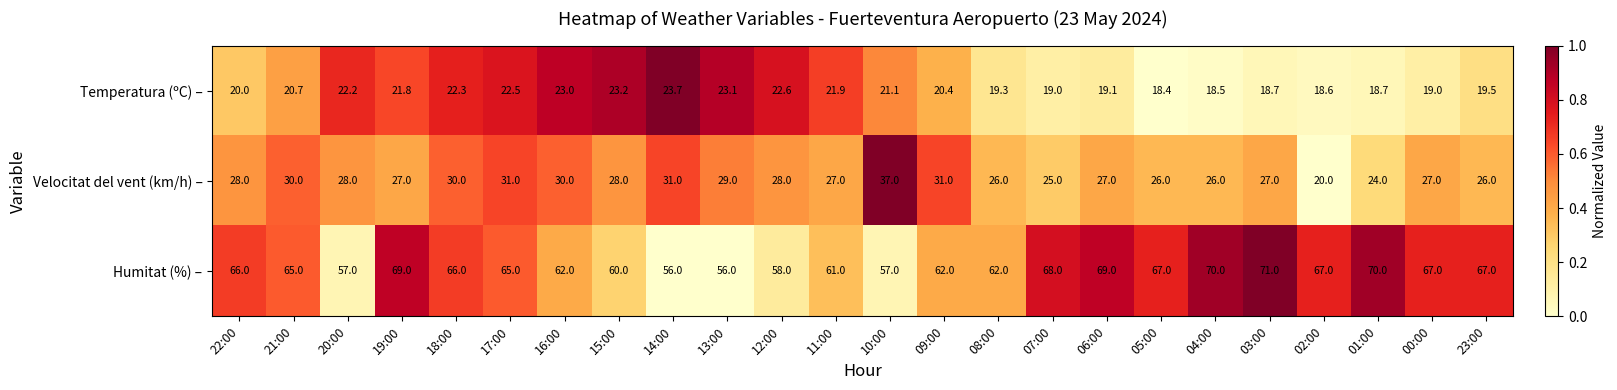

List the series in order of their peak value, lowest first.

Temperatura (ºC) –, Velocitat del vent (km/h) –, Humitat (%) –